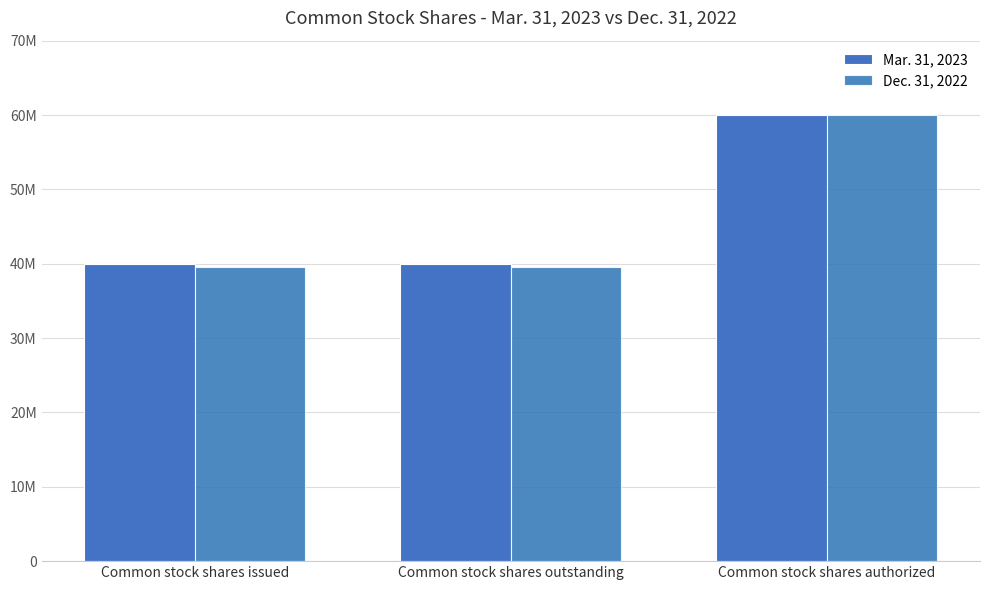

Are the bars horizontal?

No